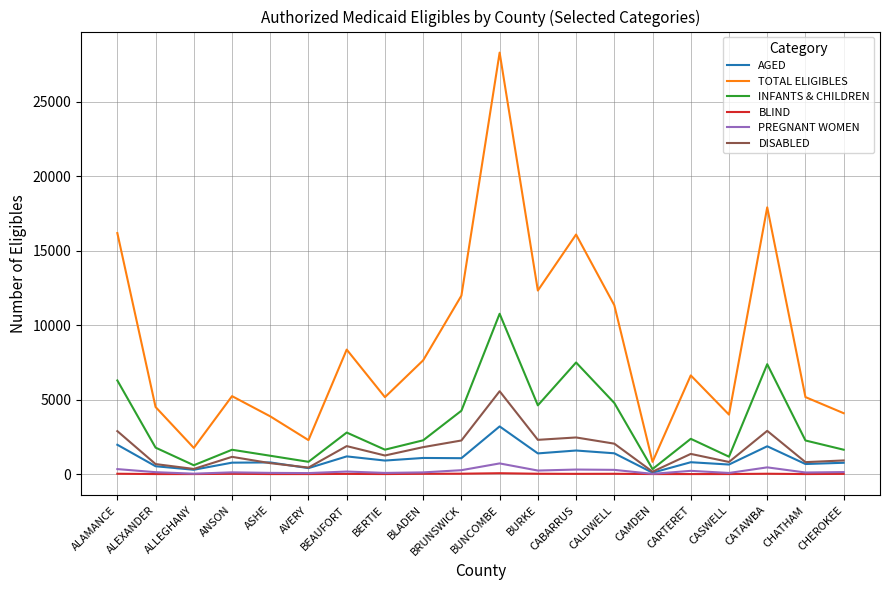

Which series has the largest range (max minus min)?

TOTAL ELIGIBLES